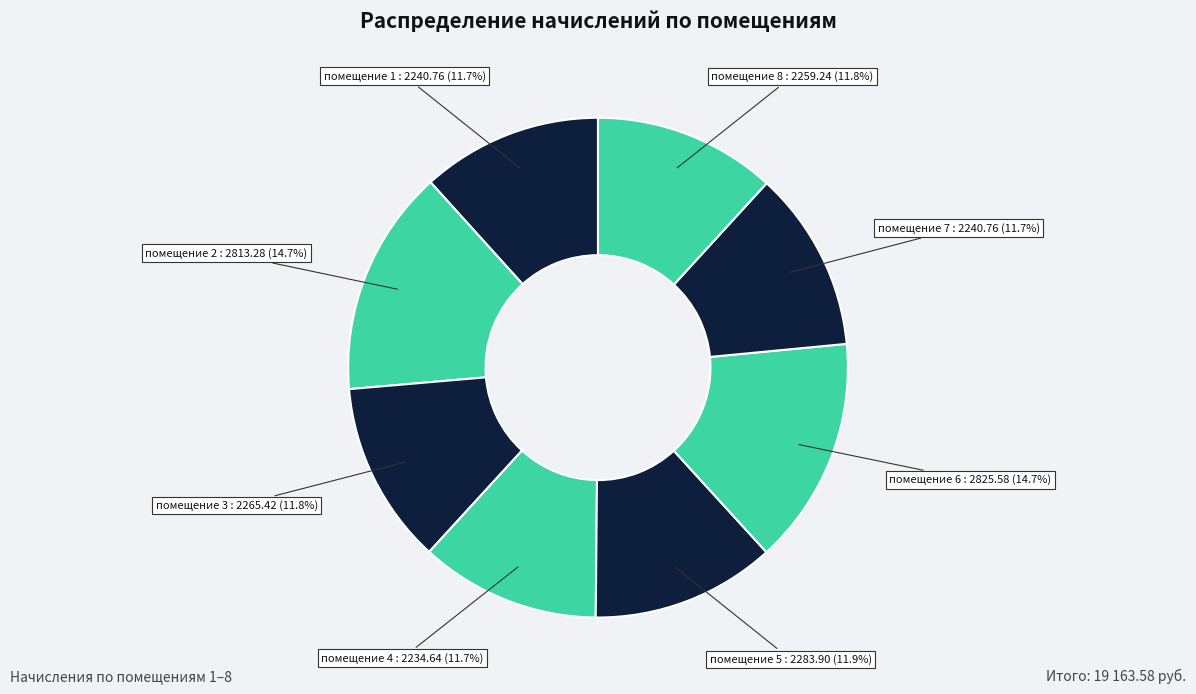

How many slices are in this pie chart?

8